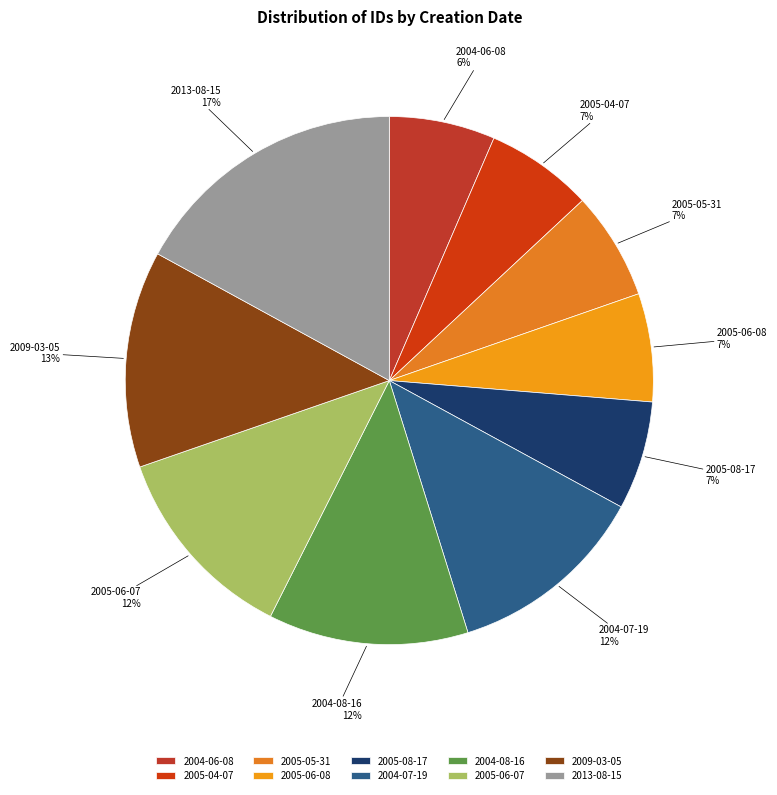

To the nearest percent, what portion does 2005-06-07 represent?

12%